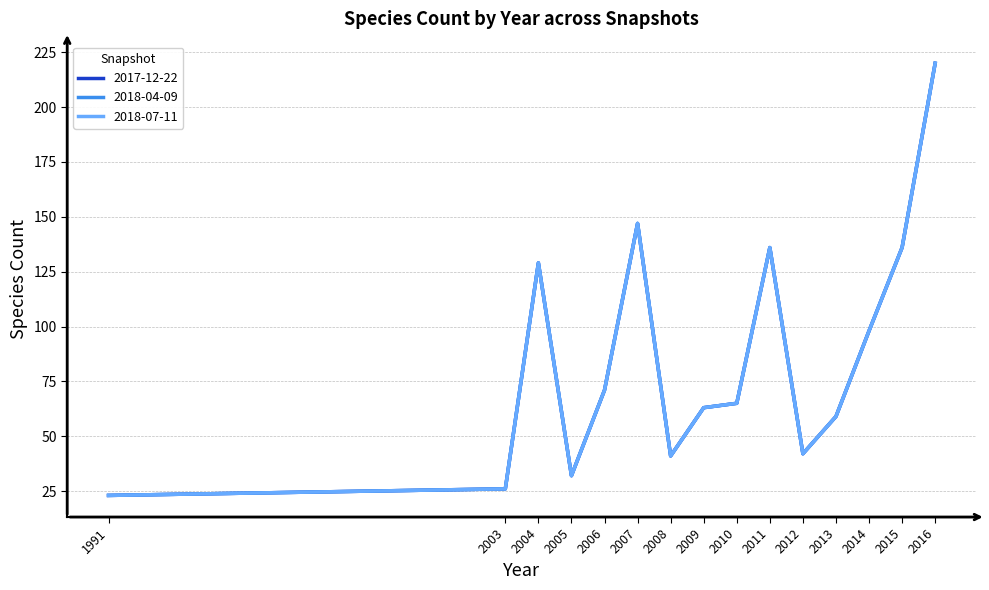

Does the chart have visible grid lines?

Yes